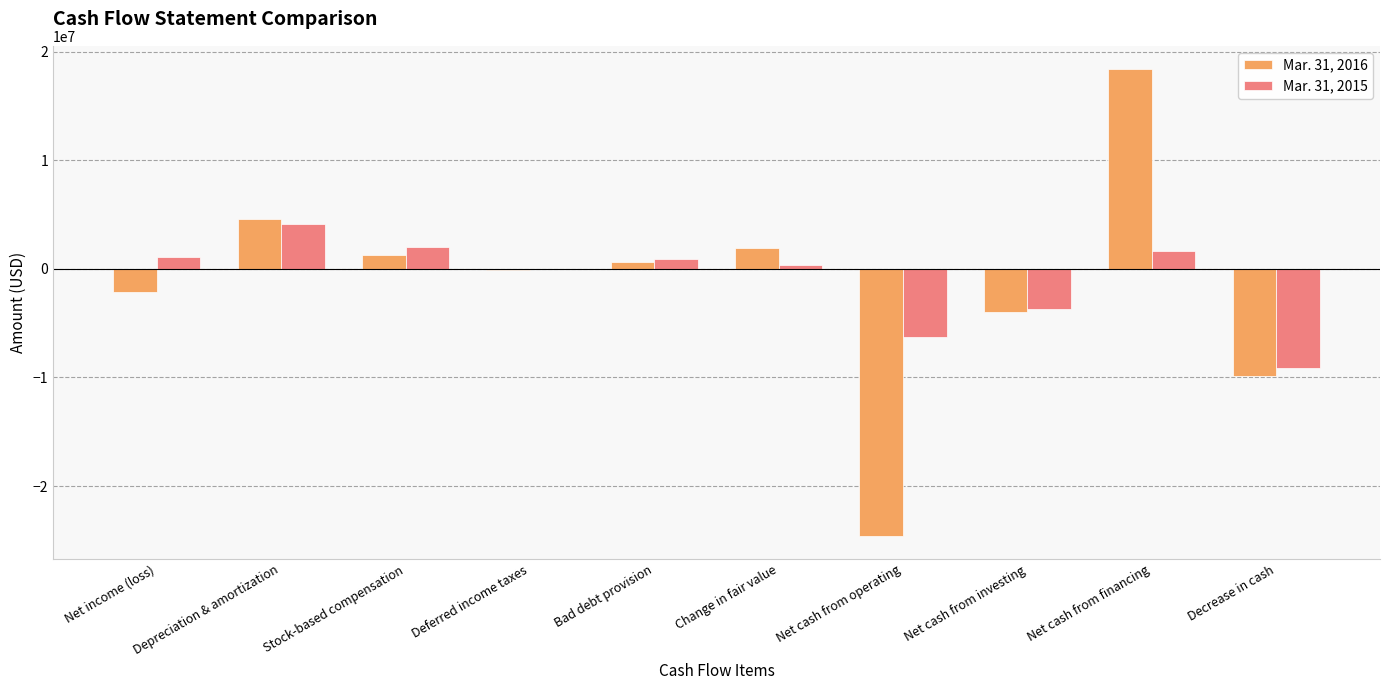

What is the total value across all series at Depreciation & amortization?

8686673